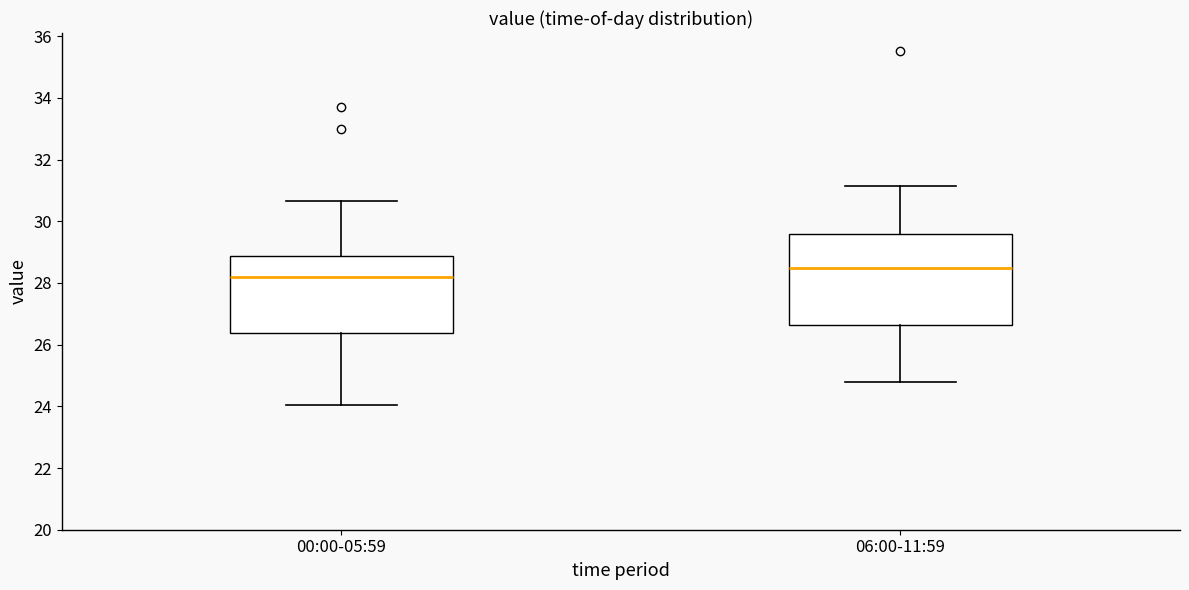

Reading left to right, read every box against the y-axis: the position of its median line, the range the box covers, and the ends of its whiskers. The values are not printed on the chart, so give them approximately, as read against the axis.

00:00-05:59: median 28.2, box 26.4 to 28.8, whiskers 24.0 to 30.6
06:00-11:59: median 28.4, box 26.6 to 29.6, whiskers 24.8 to 31.2